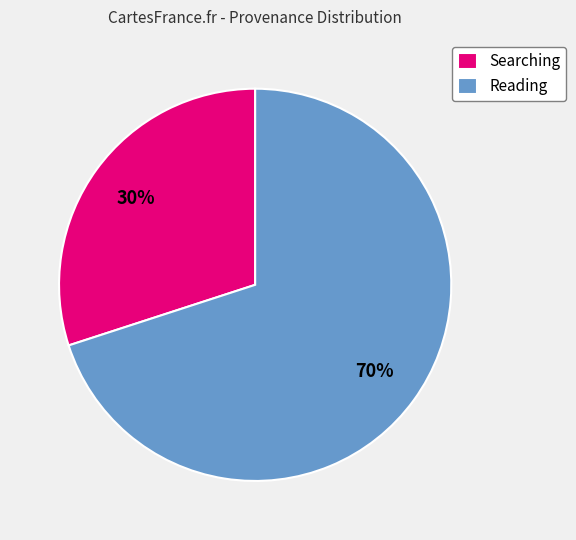

To the nearest percent, what is the difference between the largest and smallest slice percentages?

40%